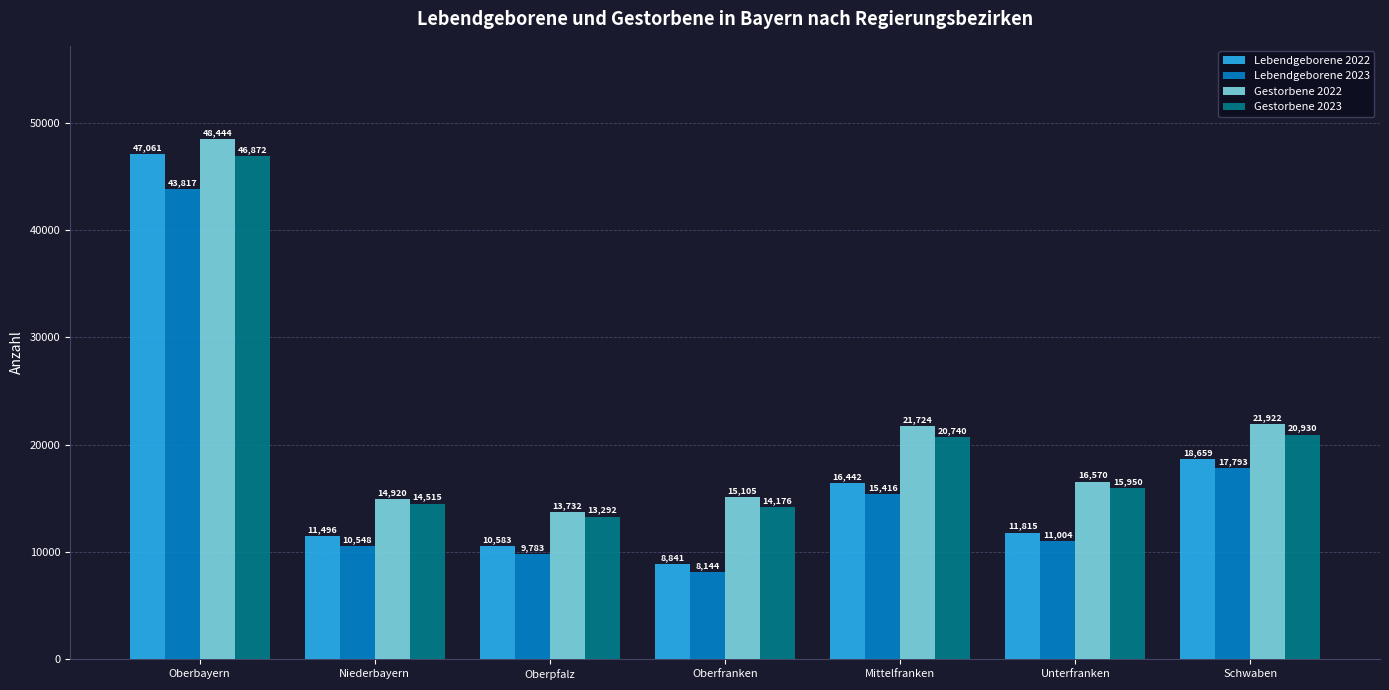

List the labels in order of Lebendgeborene 2023 value, largest first.

Oberbayern, Schwaben, Mittelfranken, Unterfranken, Niederbayern, Oberpfalz, Oberfranken